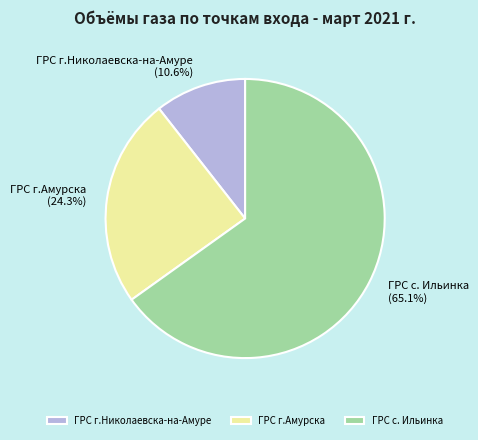

True or false: ГРС г.Амурска accounts for 24% of the total.

True